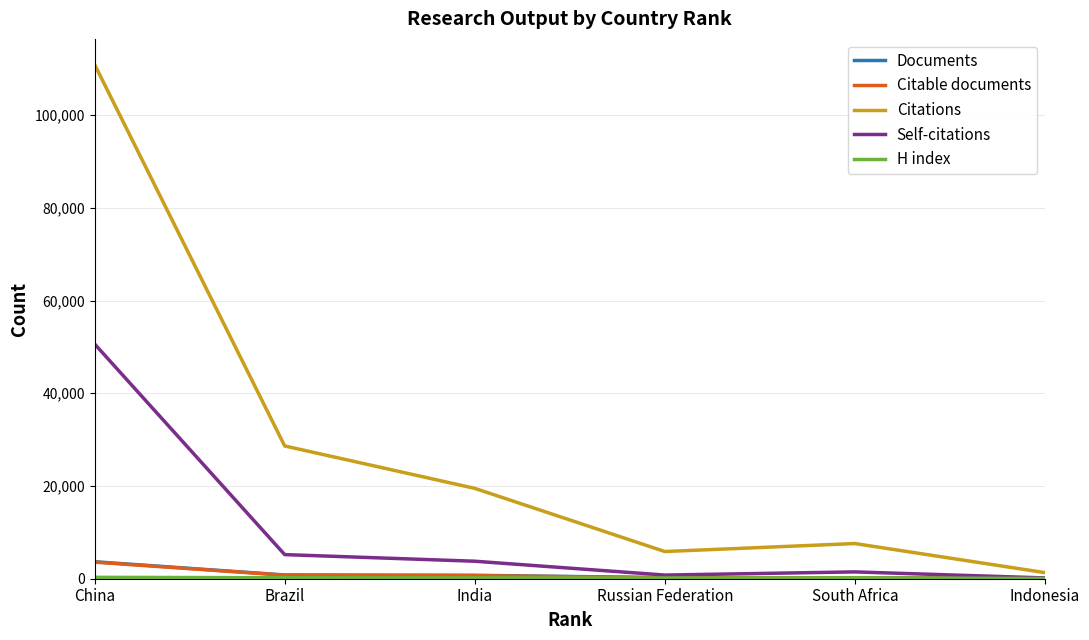

Which label corresponds to the largest value in the chart?

China